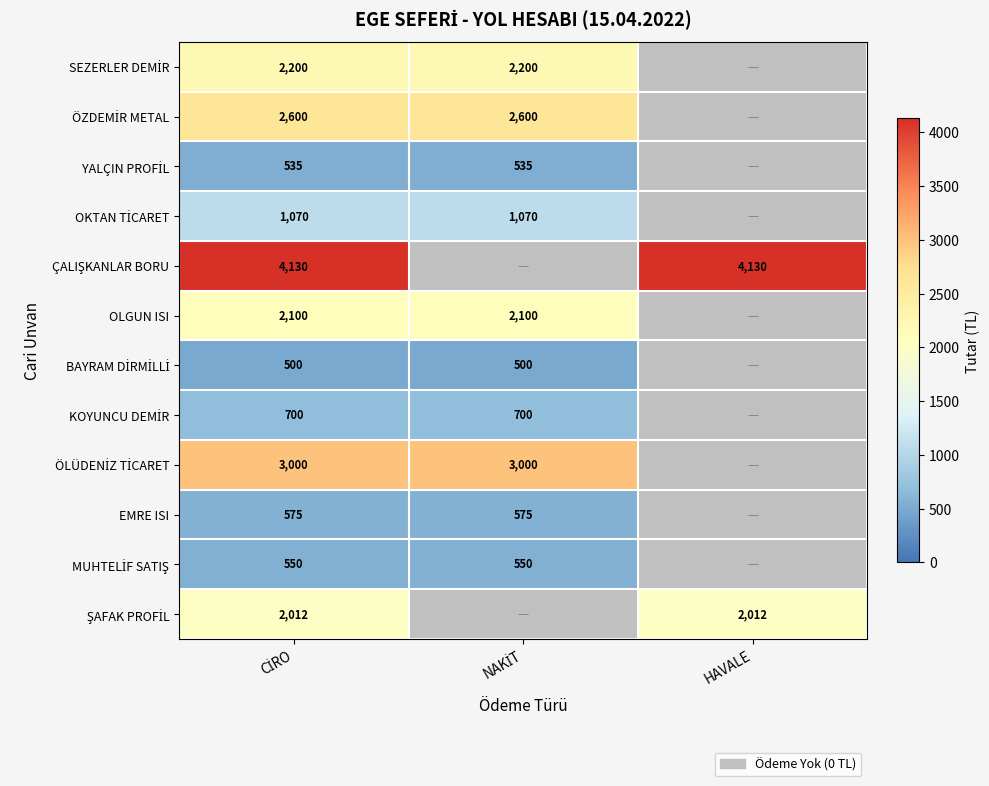

True or false: MUHTELİF SATIŞ has a value of 550.0 at NAKİT.

True